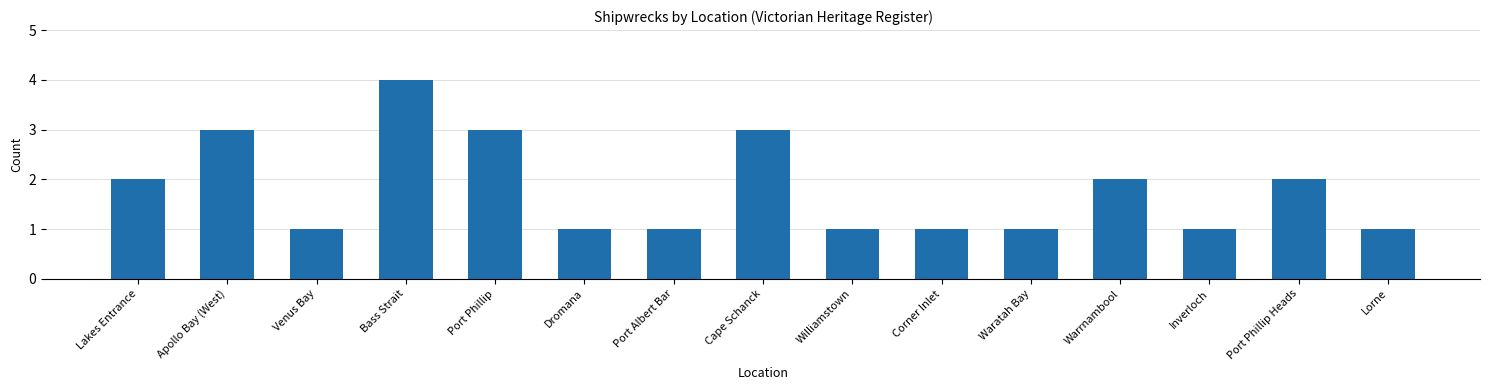

What is the value of the 10th bar from the left?

1